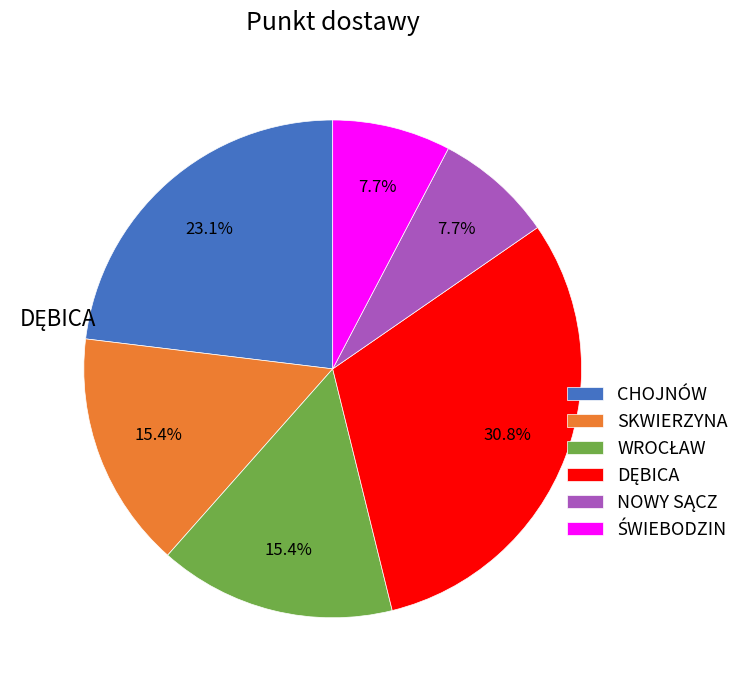

To the nearest percent, what portion does SKWIERZYNA represent?

15%